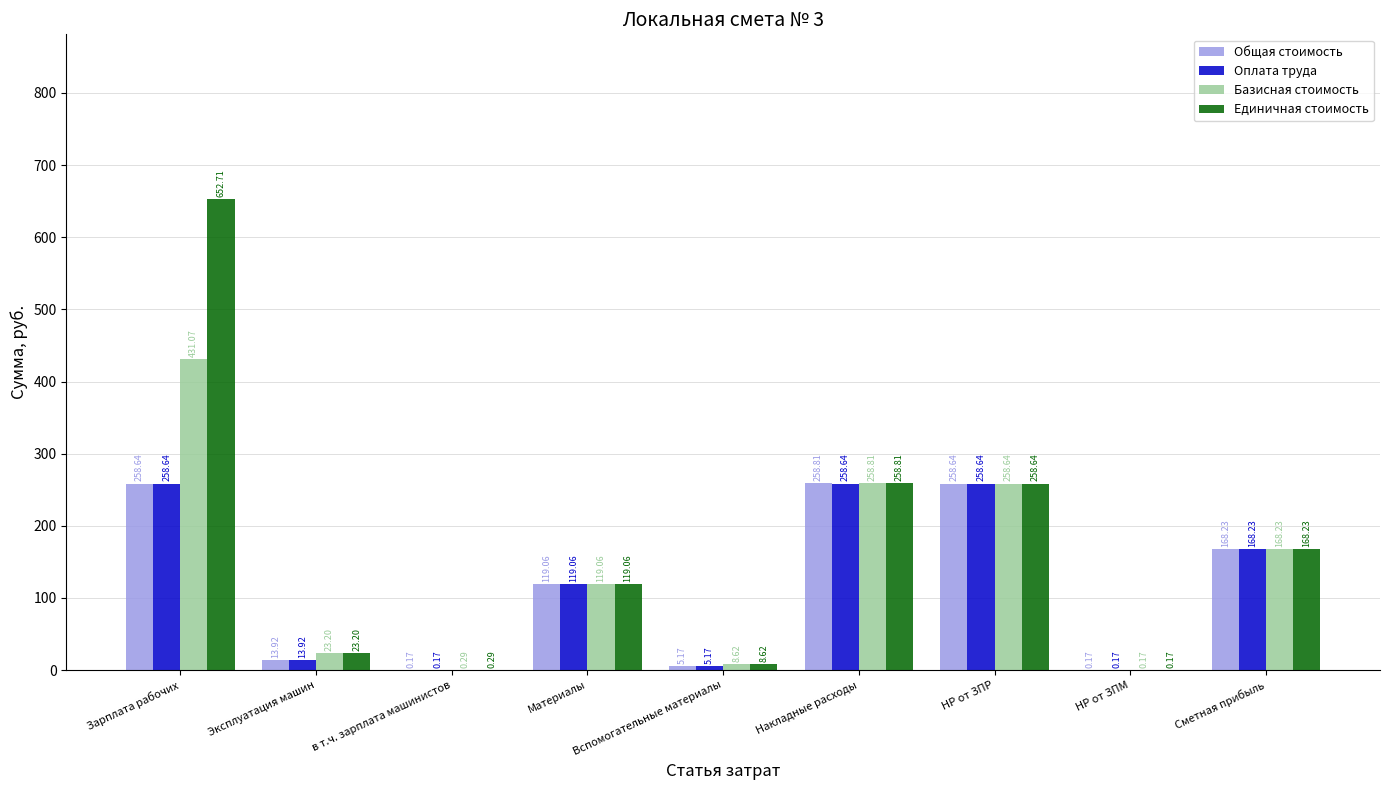

Count the number of data series in this chart.

4